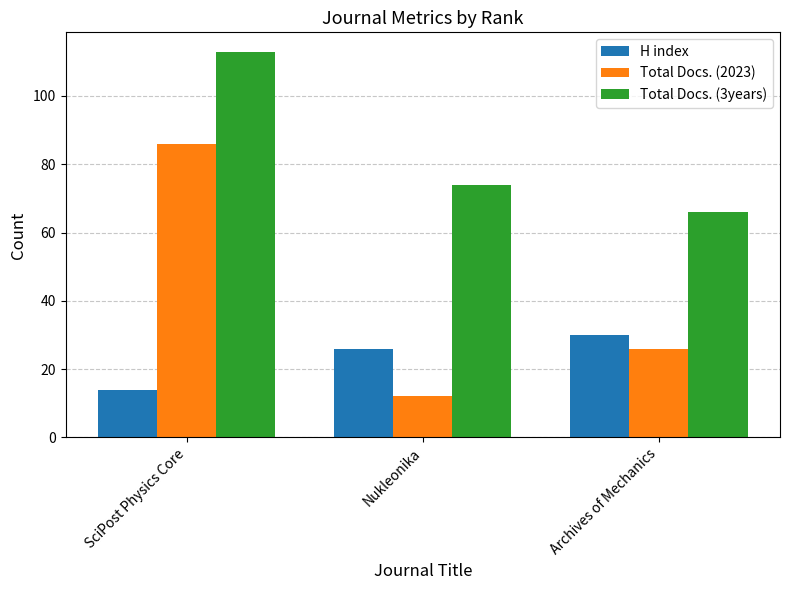

Rank the series by their average value, from lowest to highest.

H index, Total Docs. (2023), Total Docs. (3years)